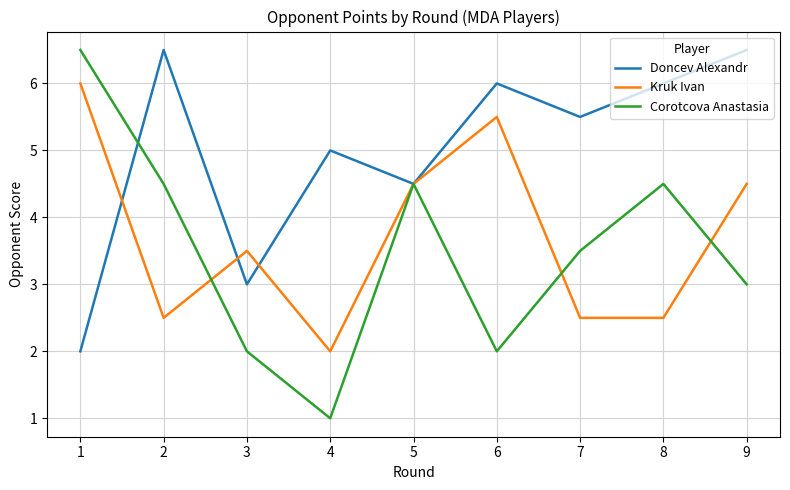

What is the spread (max minus min) of values at 7?

3.0